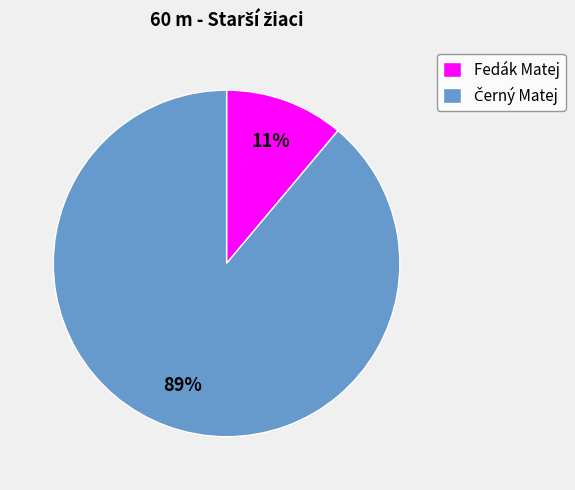

Is there a majority slice in this chart?

Yes